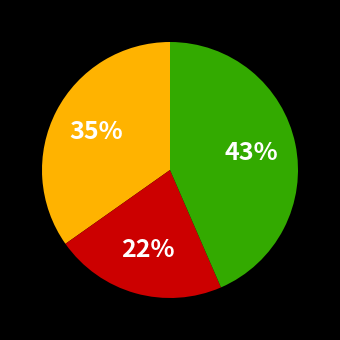

To the nearest percent, what is the average slice percentage?

33%